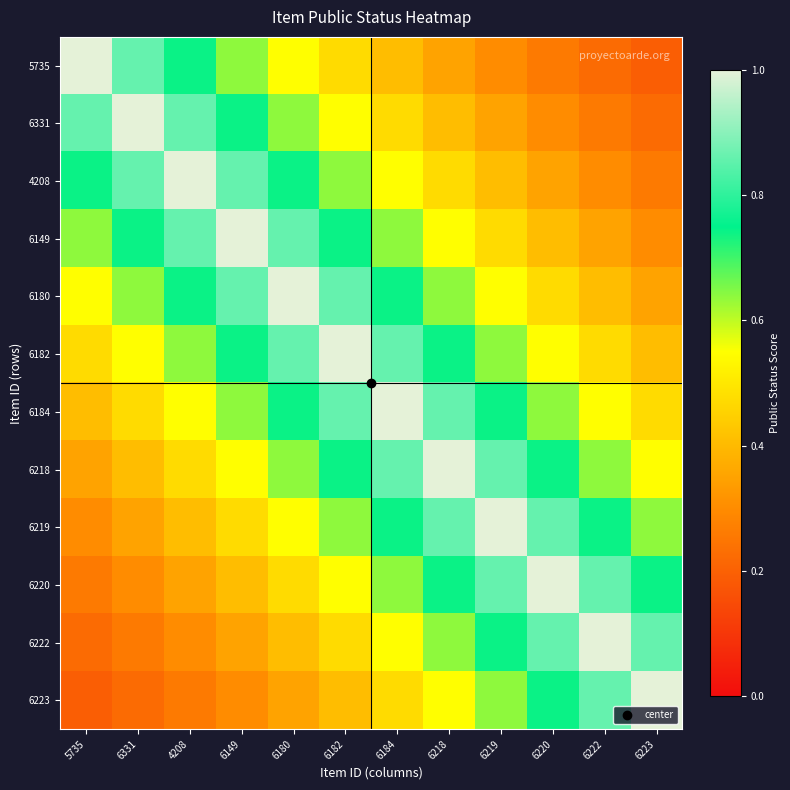

What is the difference between the highest and lowest values at 6222?

0.8